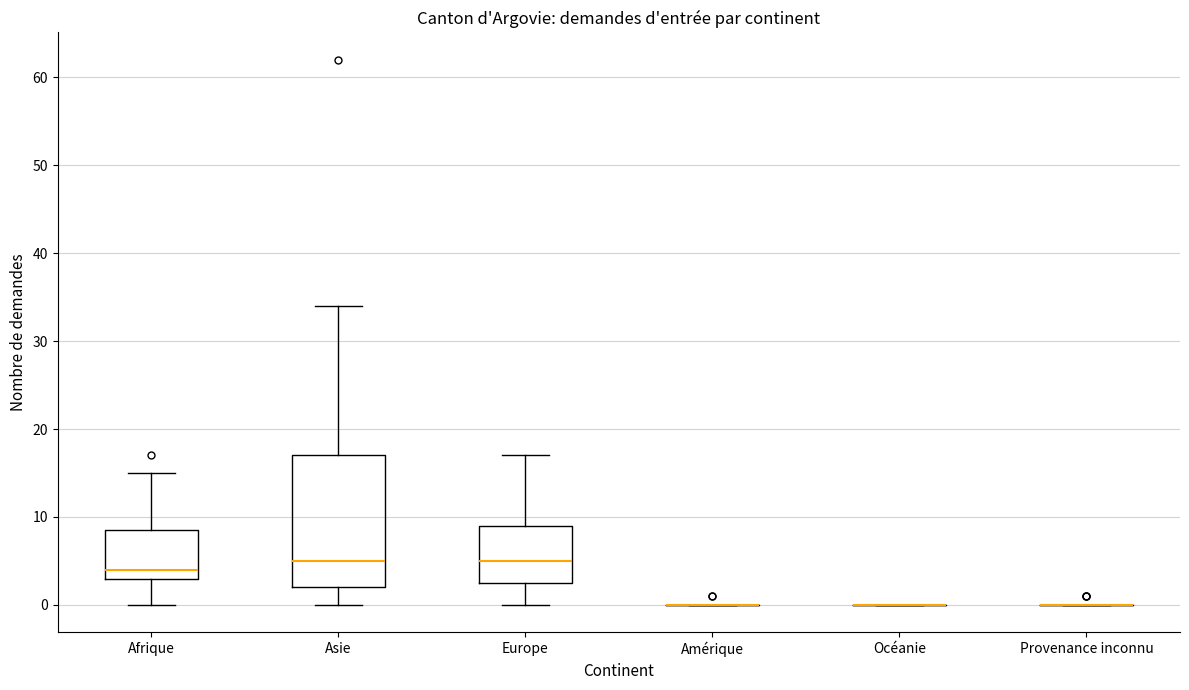

Reading left to right, read every box against the y-axis: the position of its median line, the range the box covers, and the ends of its whiskers. The values are not printed on the chart, so give them approximately, as read against the axis.

Afrique: median 4, box 3 to 9, whiskers 0 to 15
Asie: median 5, box 2 to 17, whiskers 0 to 34
Europe: median 5, box 3 to 9, whiskers 0 to 17
Amérique: box collapsed to a line at 0, whiskers 0 to 0
Océanie: box collapsed to a line at 0, whiskers 0 to 0
Provenance inconnu: box collapsed to a line at 0, whiskers 0 to 0